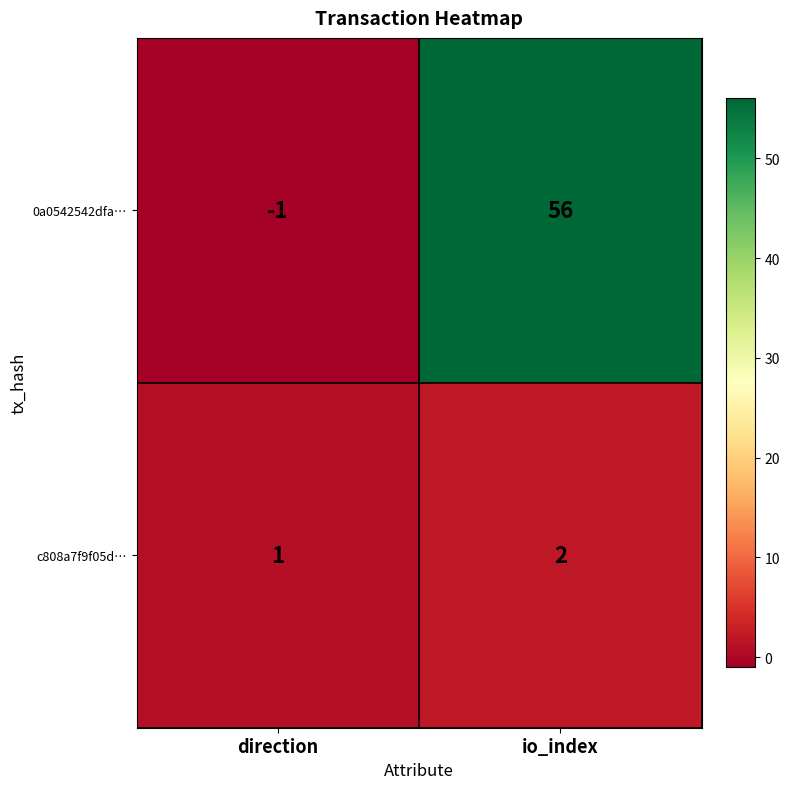

What is the sum of the c808a7f9f05d… values at direction and io_index?

3